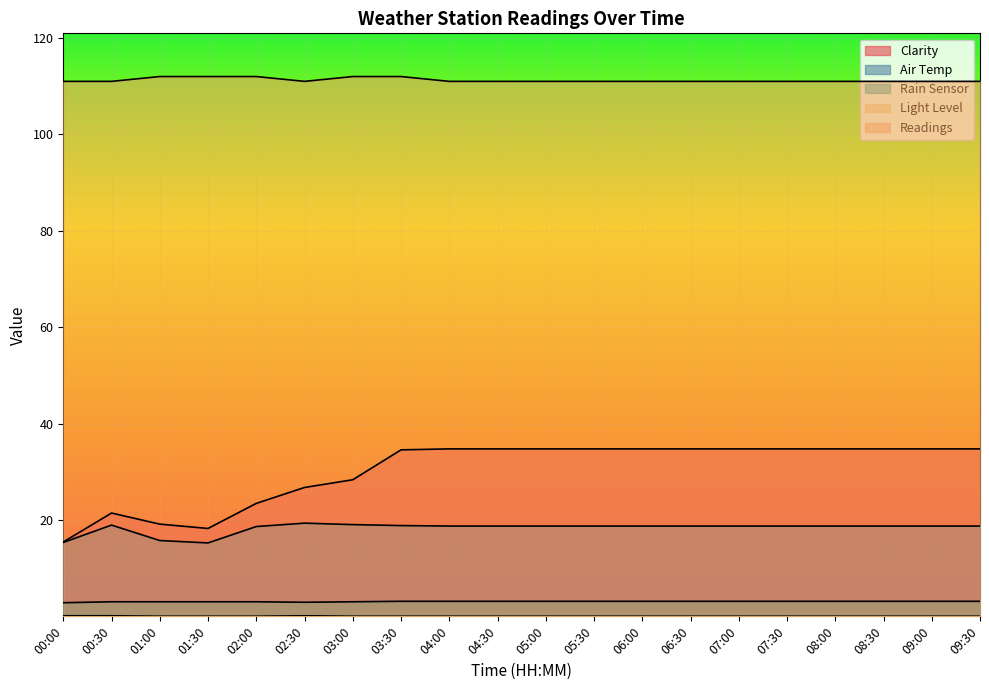

What is the difference between the maximum and minimum values in the Air Temp series?

4.1